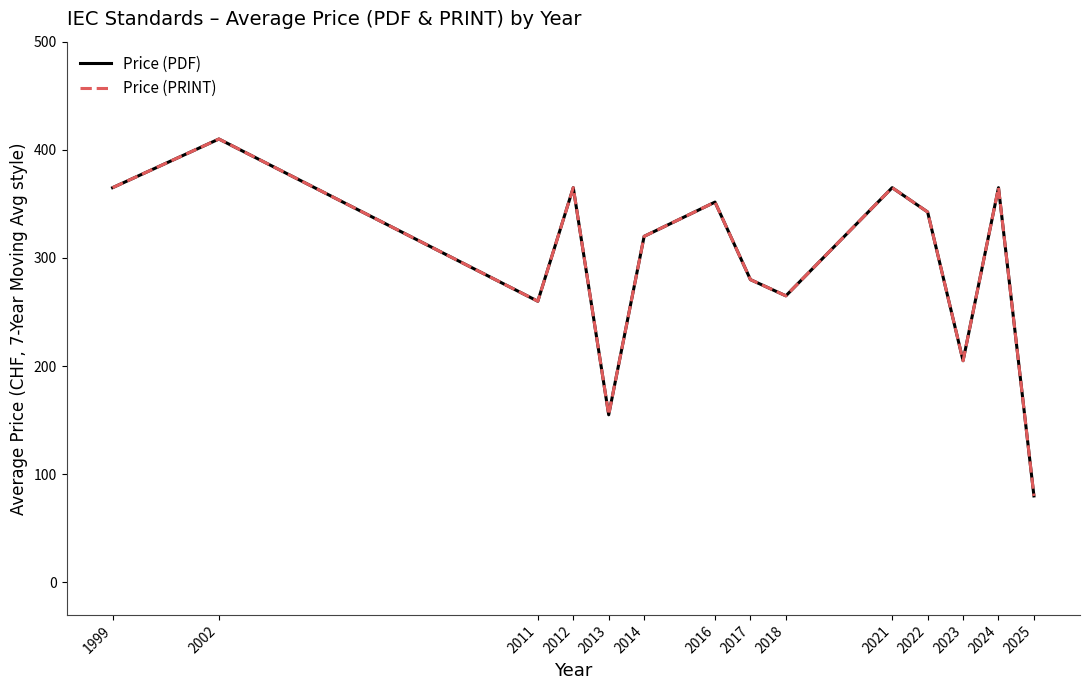

Does the chart display data point markers on the line(s)?

No